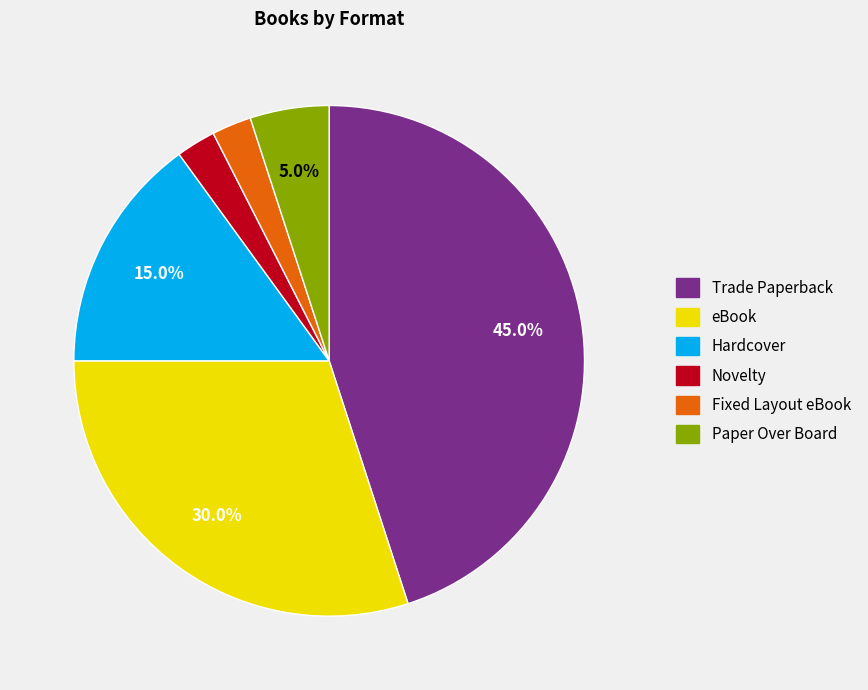

What percentage is NOT represented by Paper Over Board?

95.0%